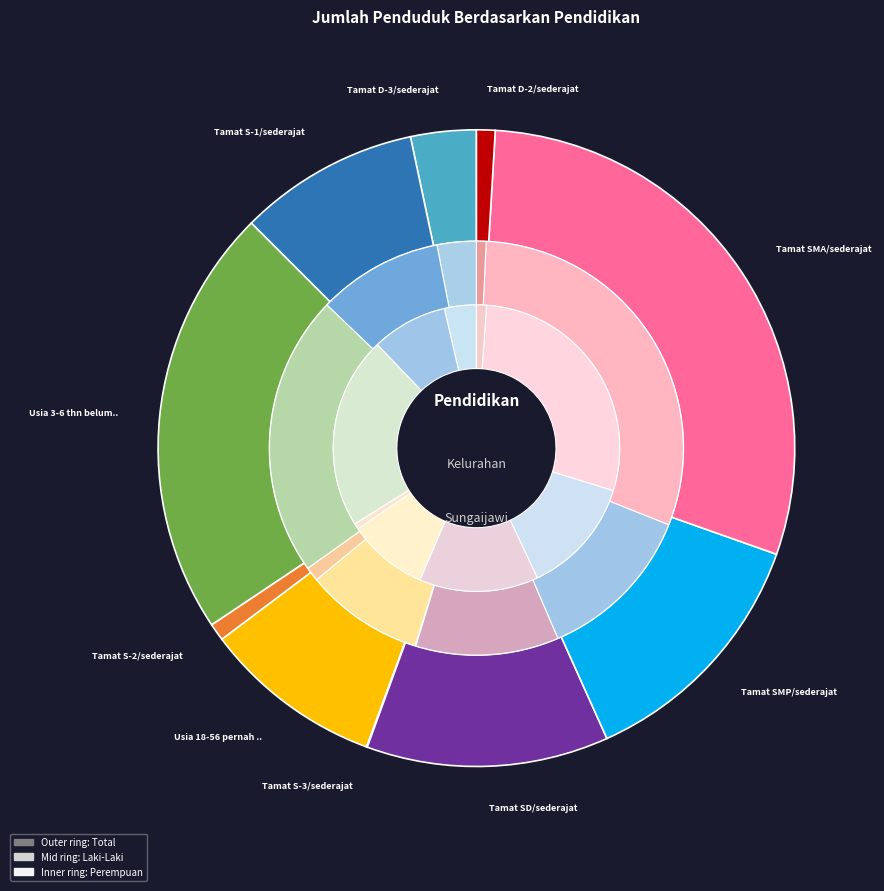

How many segments does this pie chart have?

10